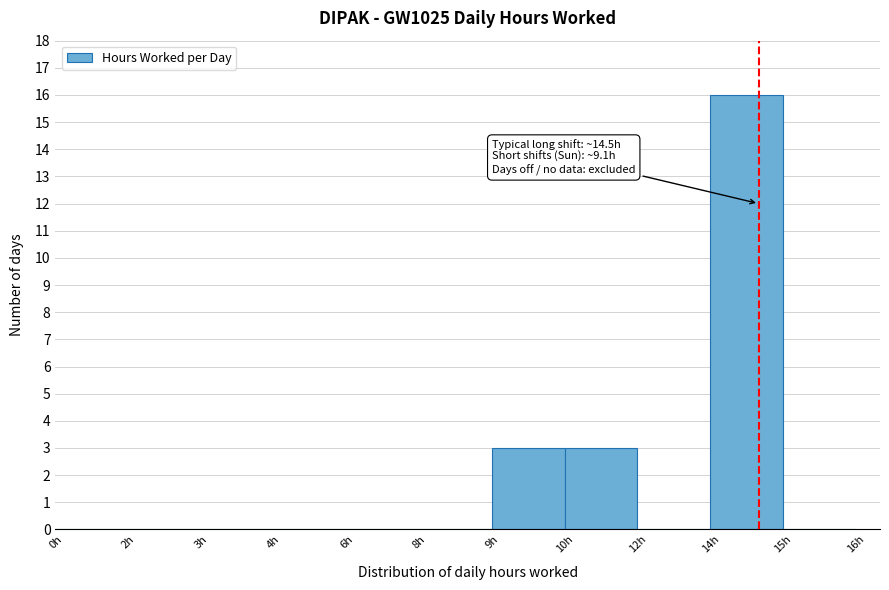

Reading right to left, list all the values displayed in this chart.

15h=0	14h=16	12h=0	10h=3	9h=3	8h=0	6h=0	4h=0	3h=0	2h=0	0h=0